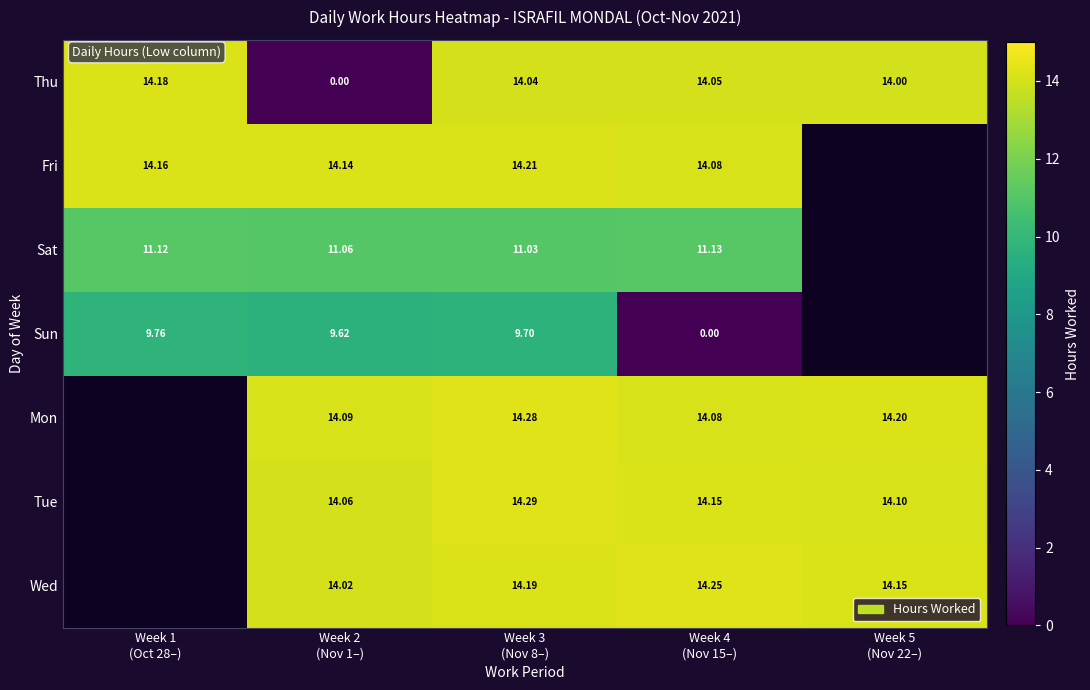

Which series changed the most between Week 1 (Oct 28–) and Week 5 (Nov 22–)?

Thu